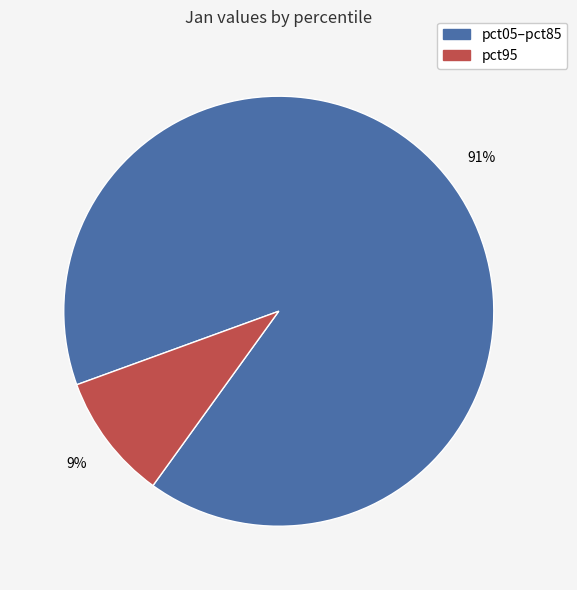

Is there any slice that represents more than half of the pie?

Yes